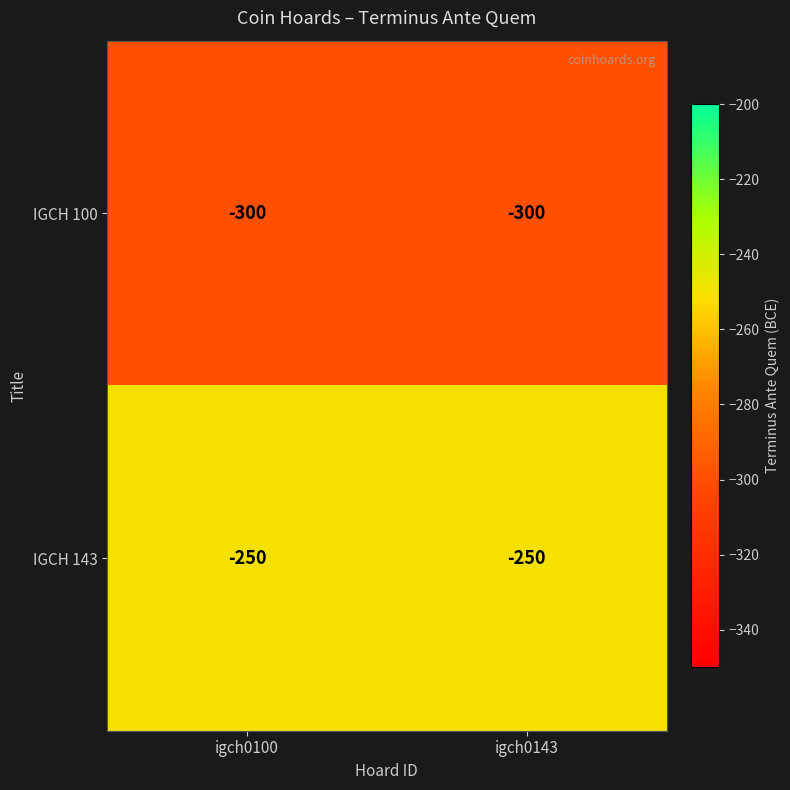

What is the lowest value of the IGCH 100 series?

-300